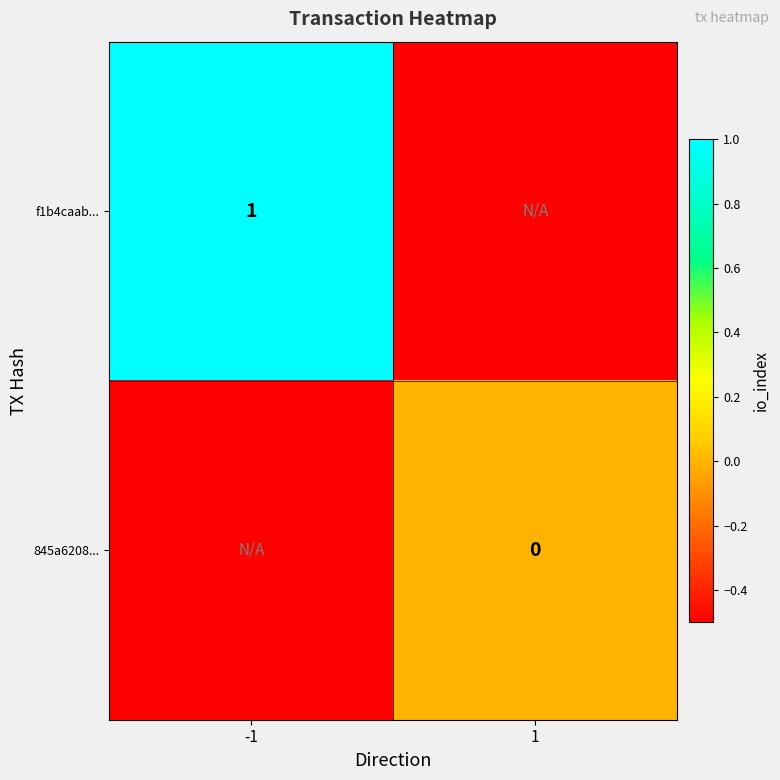

Is the value of f1b4caab... at -1 greater than the value of 845a6208... at 1?

Yes